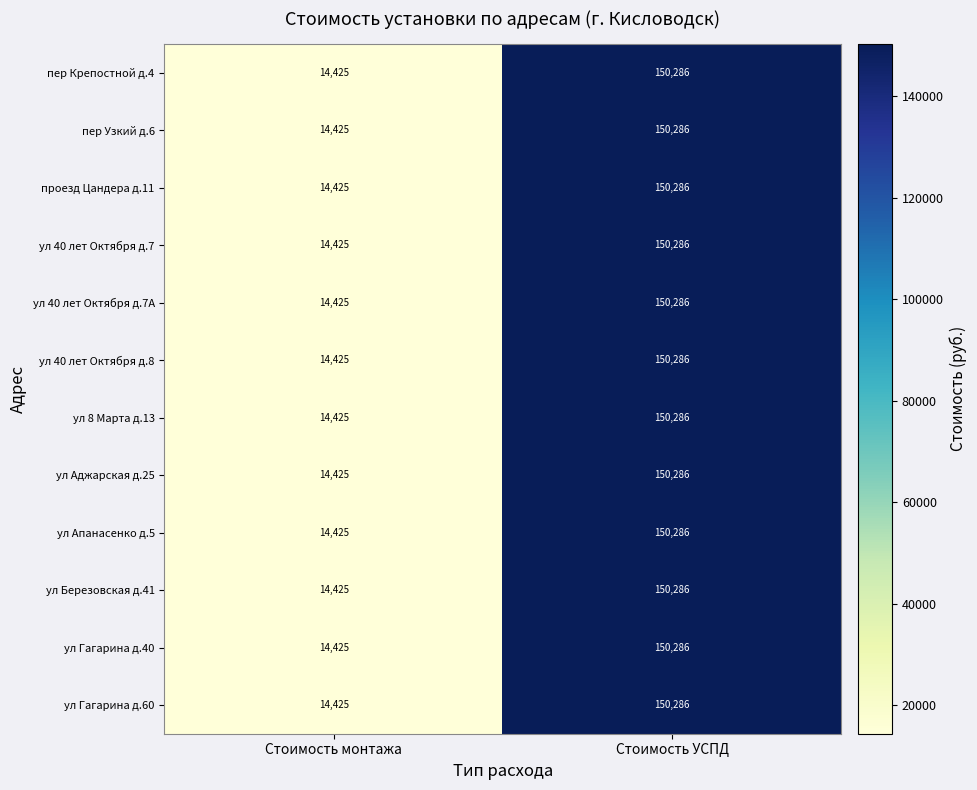

The ул 8 Марта д.13 series shows 14425 at Стоимость монтажа. True or false?

True